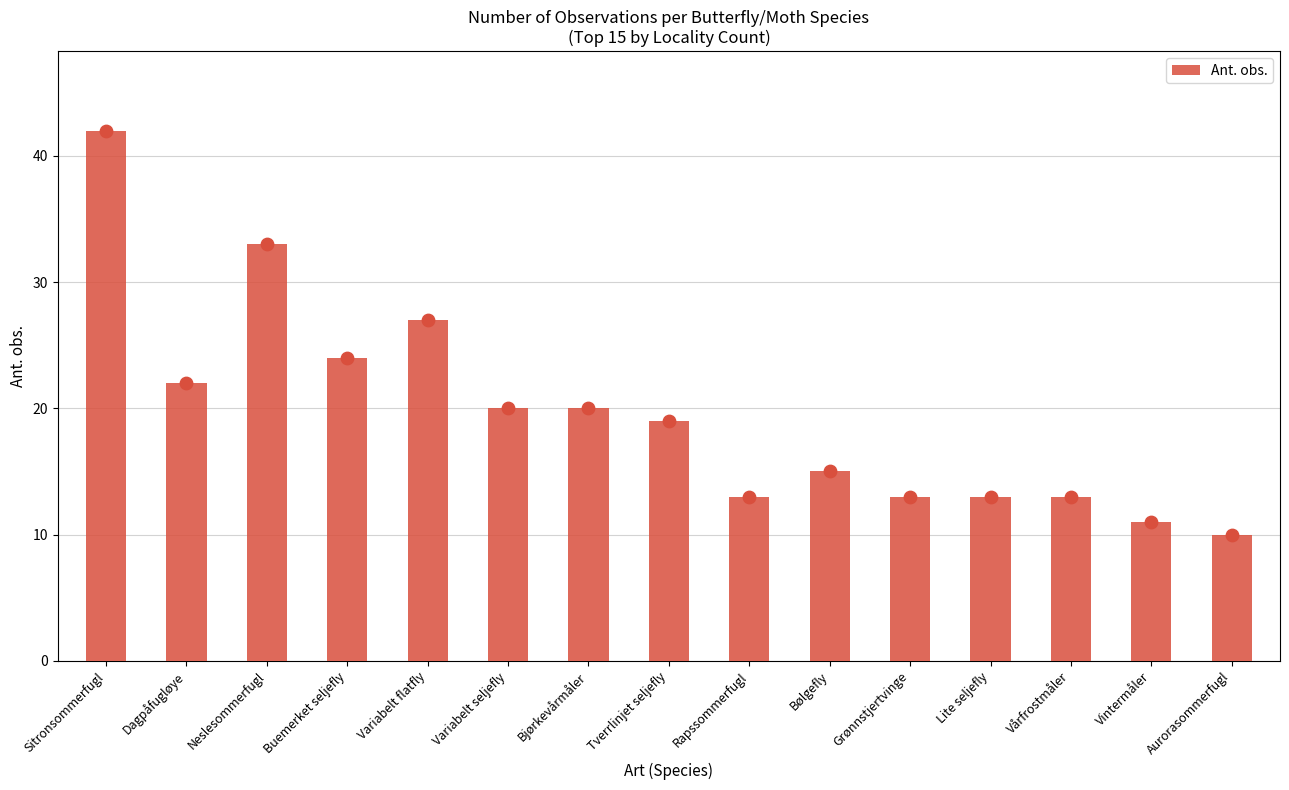

Between Lite seljefly and Buemerket seljefly, which is larger?

Buemerket seljefly